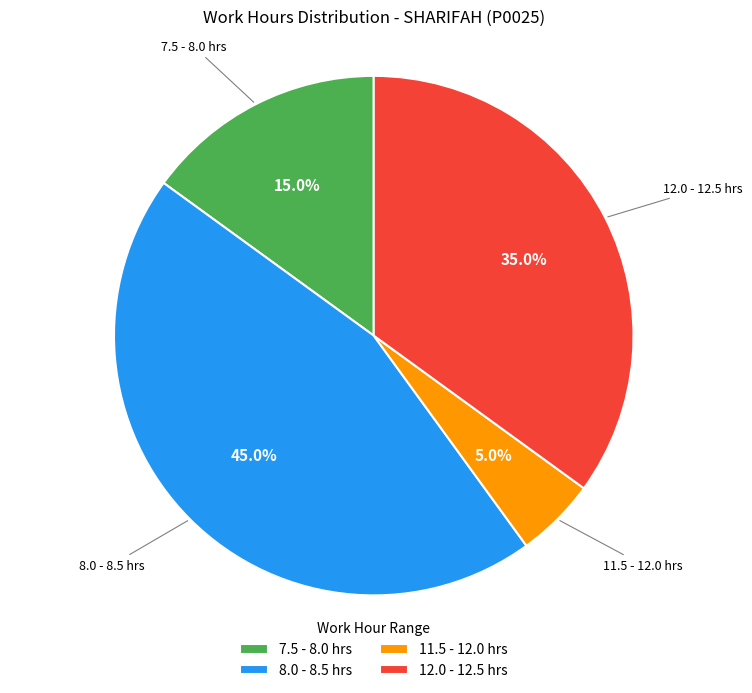

What is the ratio of the value at 12.0 - 12.5 hrs to the value at 11.5 - 12.0 hrs?

7.0